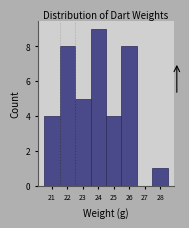

Reading left to right, transcribe this chart: for each bar, give the range it covers on the x-axis and its height. The values are not printed on the chart, so give them approximately, as read against the axis.

20.5 to 21.5: 4
21.5 to 22.5: 8
22.5 to 23.5: 5
23.5 to 24.5: 9
24.5 to 25.5: 4
25.5 to 26.5: 8
26.5 to 27.5: 0
27.5 to 28.5: 1